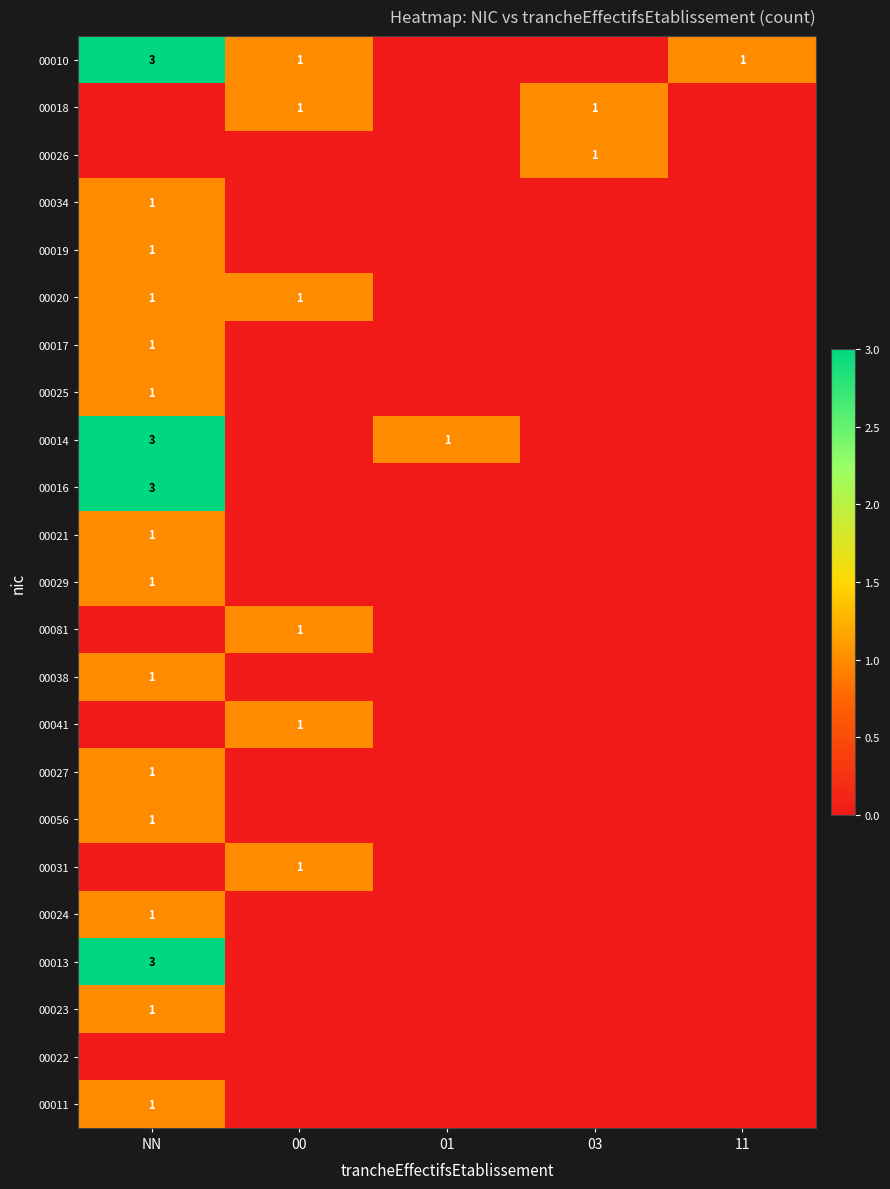

True or false: 00041 has a value of 1 at 00.

True